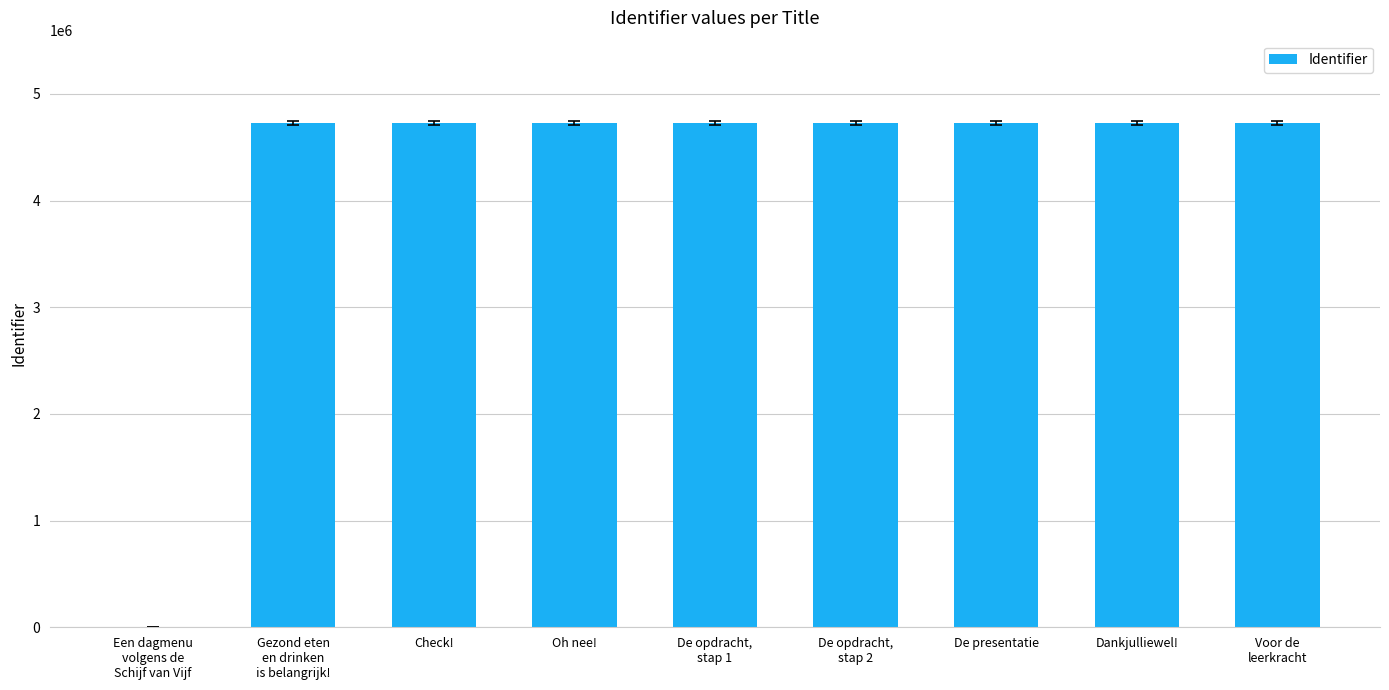

What is the sum of all values?

37836752